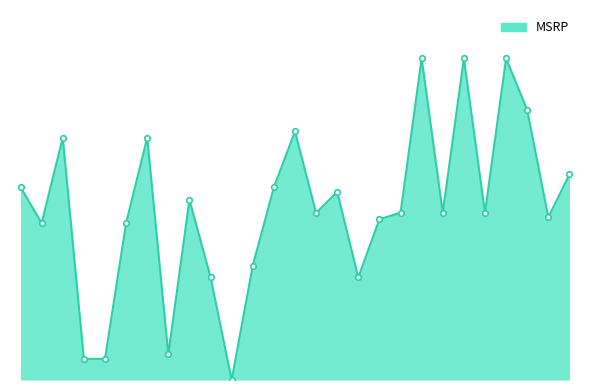

Reading right to left, what are all the values shown in this chart?

31.9	25.3	42.0	50.0	26.0	50.0	26.0	50.0	26.0	25.0	15.9	29.2	25.9	38.6	29.9	17.8	0.0	16.0	28.0	4.0	37.7	24.4	3.3	3.3	37.7	24.4	29.9